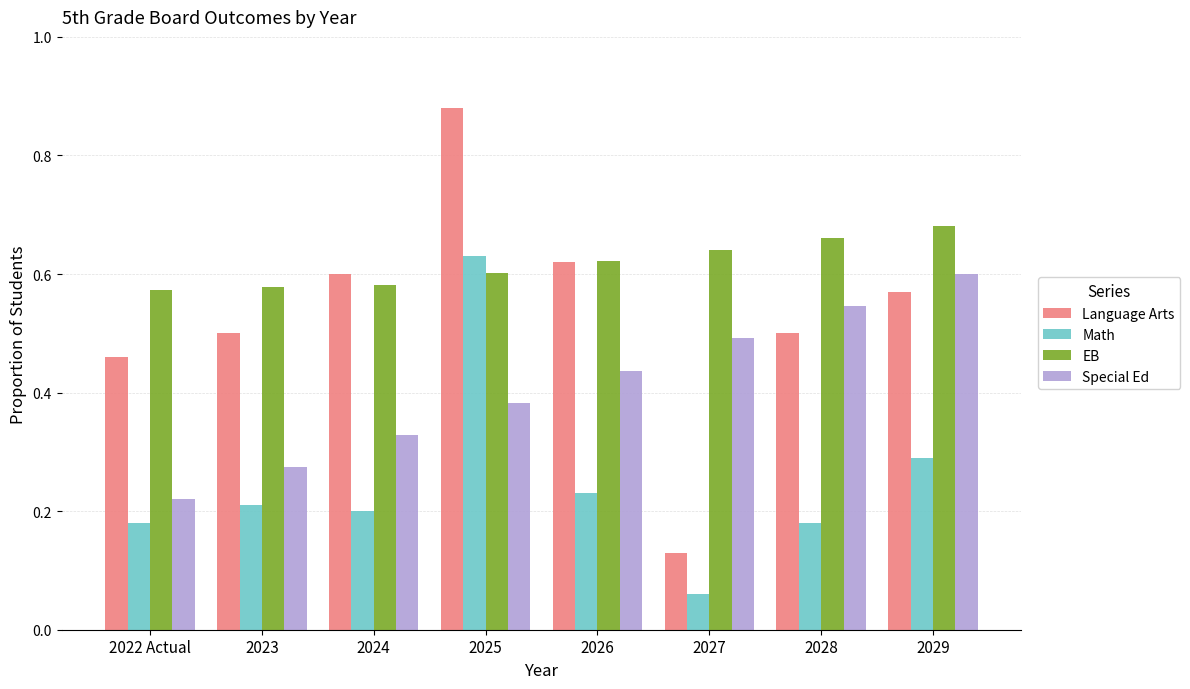

What position from the right is 2027?

3